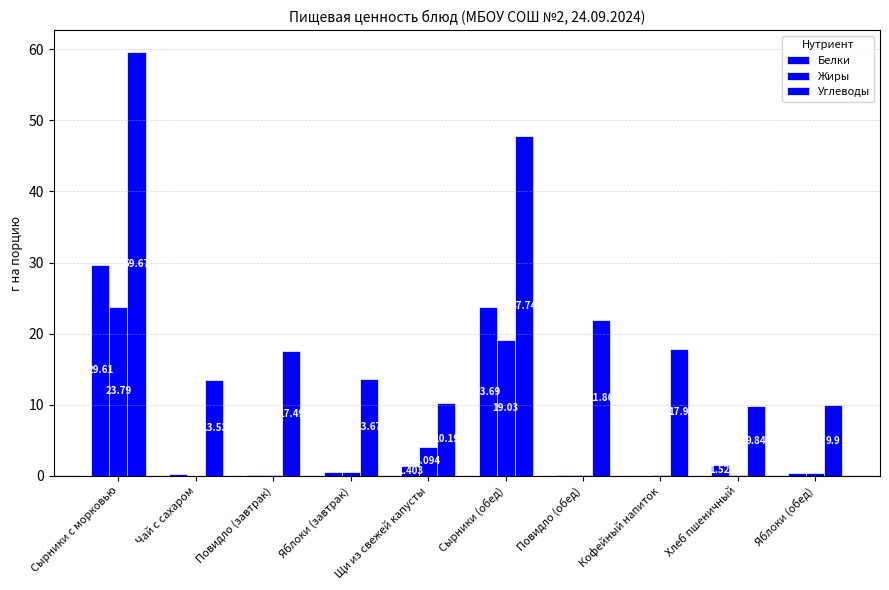

At how many categories does at least one series exceed 25?

2